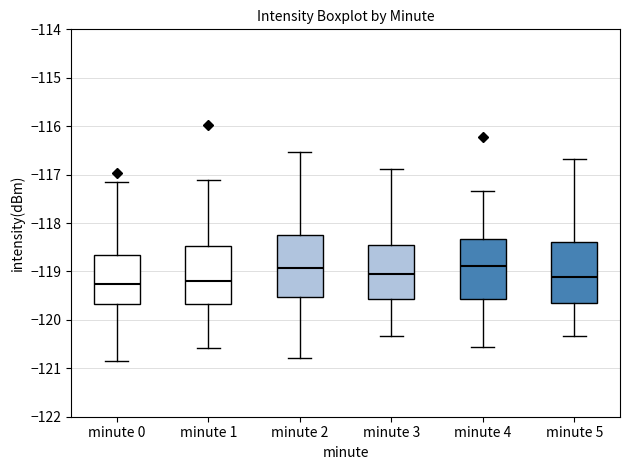

Where does the lower whisker of the box for minute 4 end on the y-axis? The values are not printed on the chart, so give them approximately, as read against the axis.

-120.6